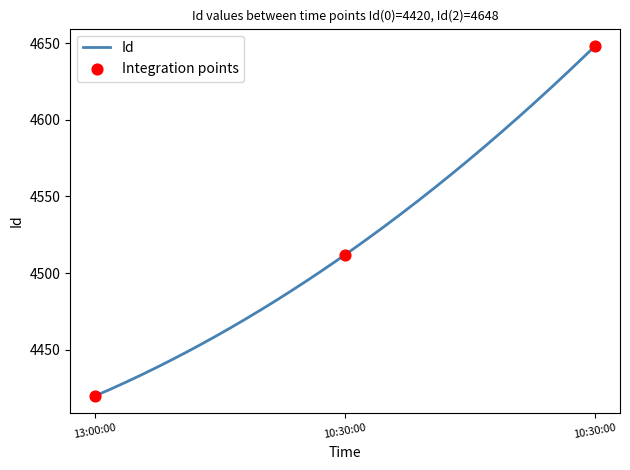

What is the change in value from 13:00:00 to 10:30:00?

+92